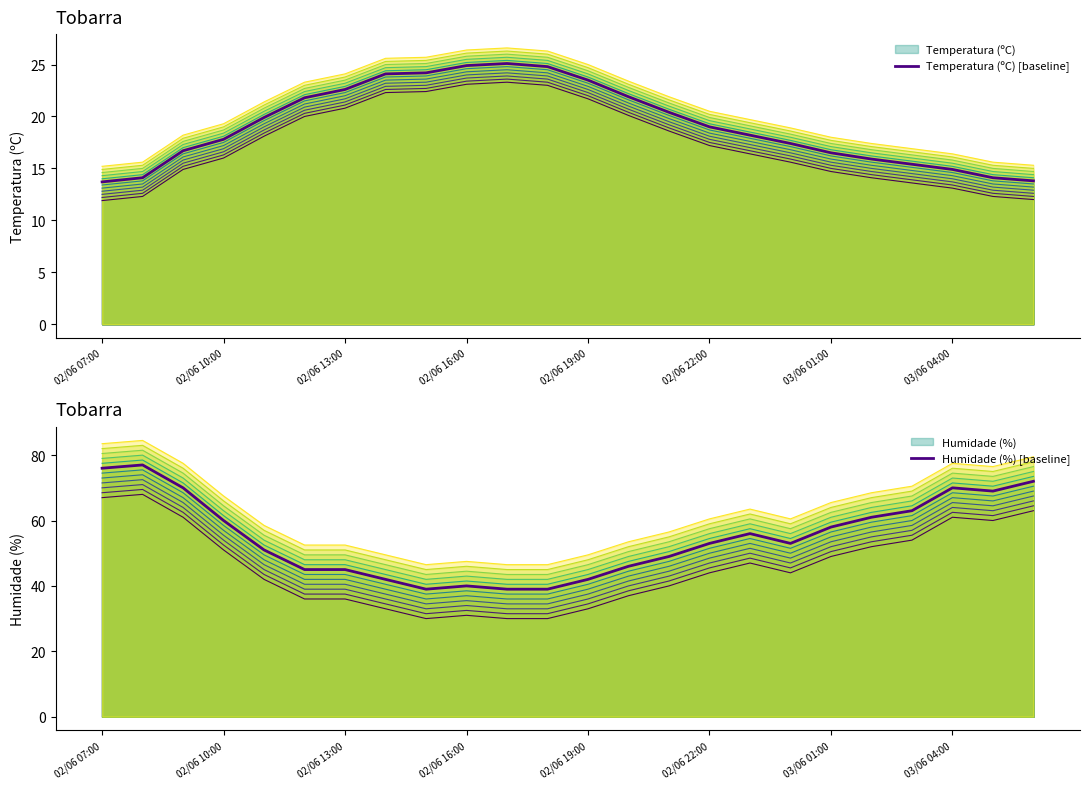

Rank the series by their average value, from highest to lowest.

Humidade (%) [baseline], Temperatura (ºC) [baseline]